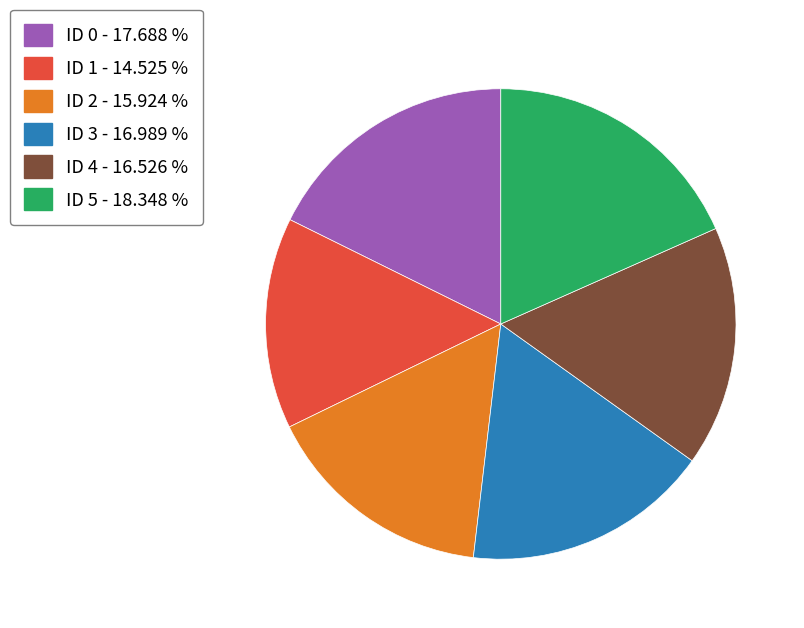

Between ID 1 - 14.525 % and ID 5 - 18.348 %, which is larger?

ID 5 - 18.348 %